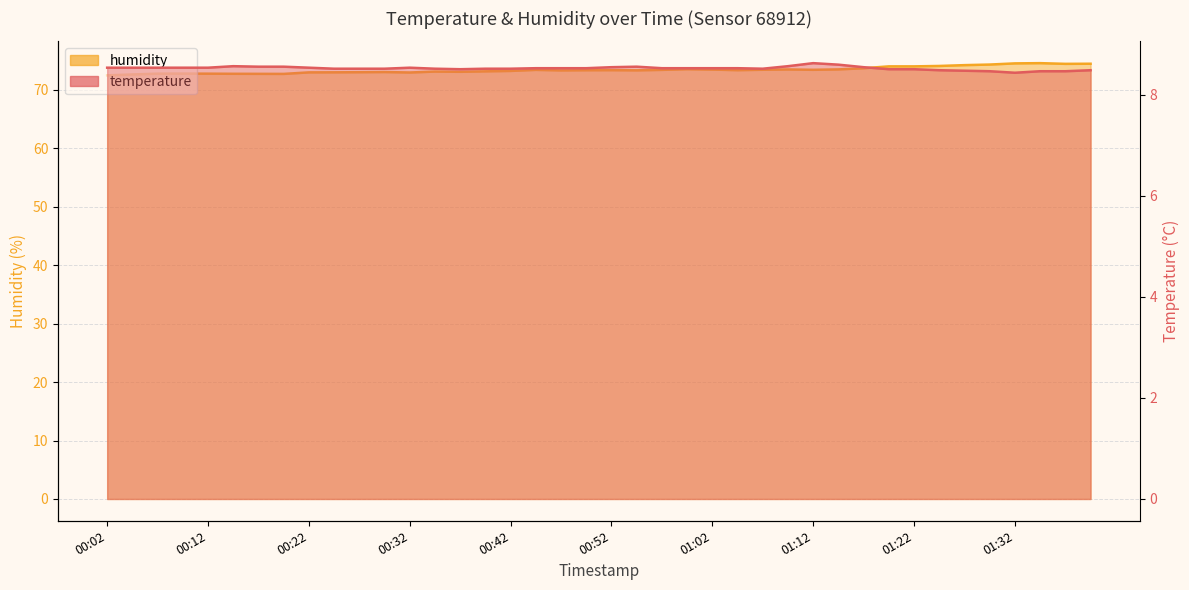

Where is the first local minimum for temperature?

00:37